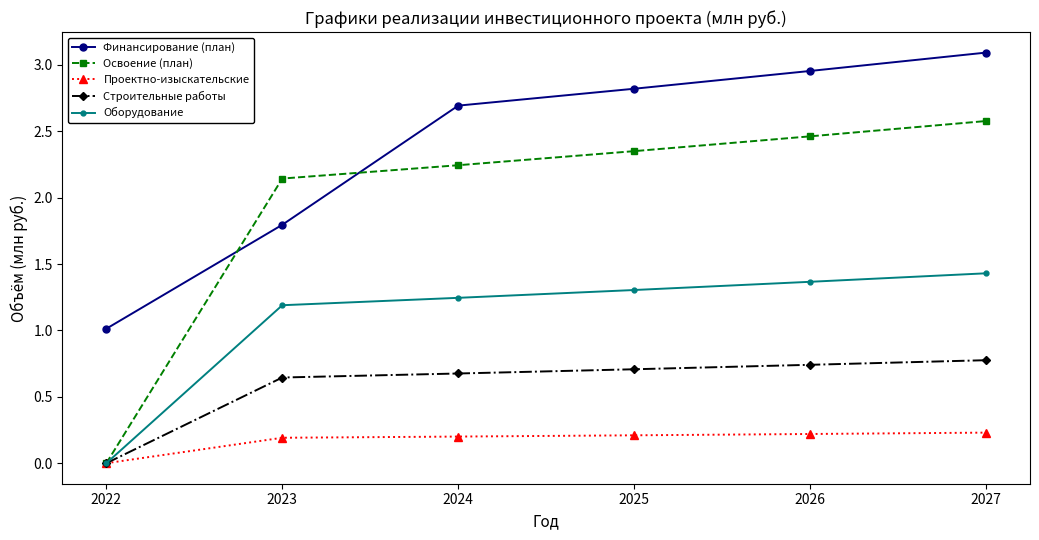

What is the greatest value displayed?

3.1